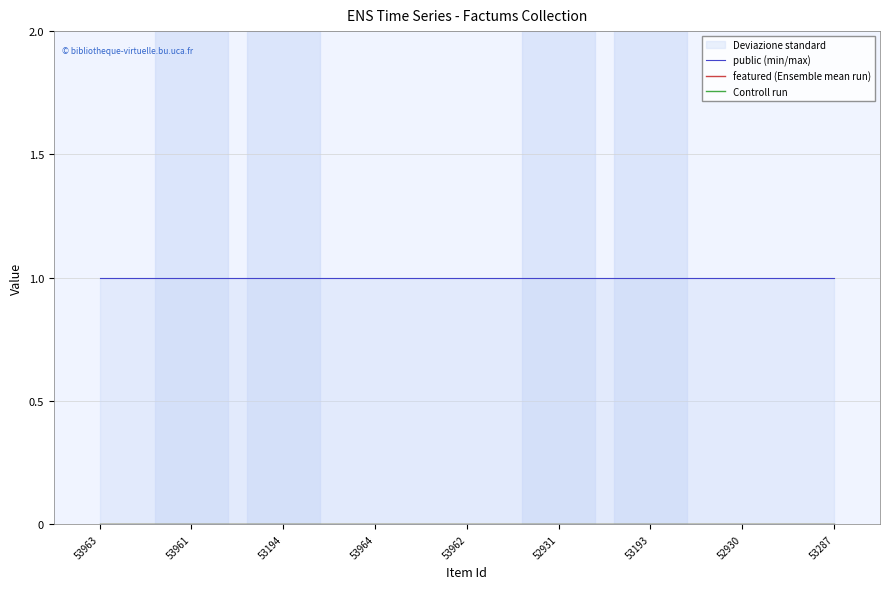

True or false: featured (Ensemble mean run) and public (min/max) cross at least once.

False